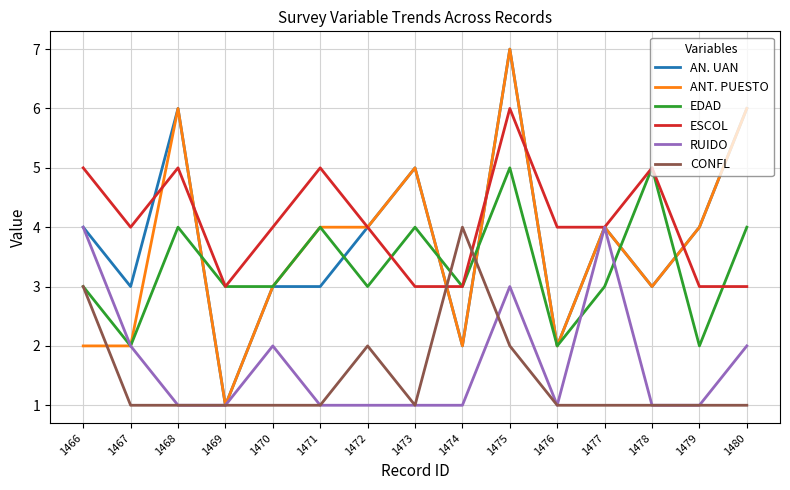

What is the spread (max minus min) of values at 1473?

4